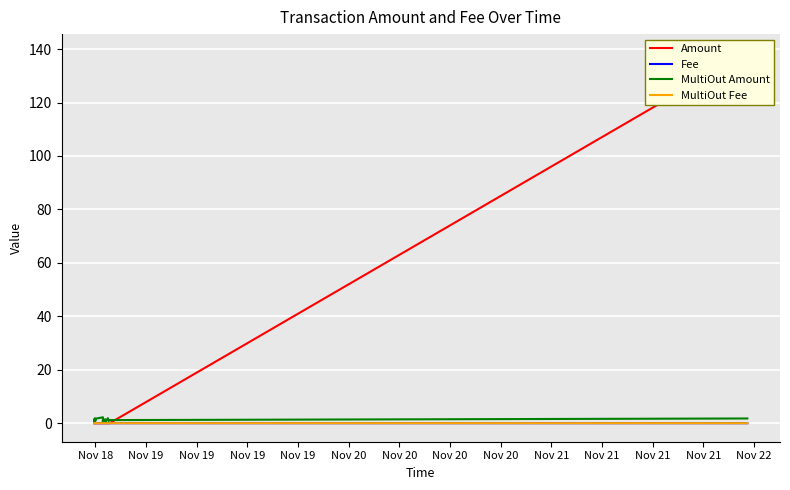

True or false: Amount has a value of 0.0 at Nov 19.

False